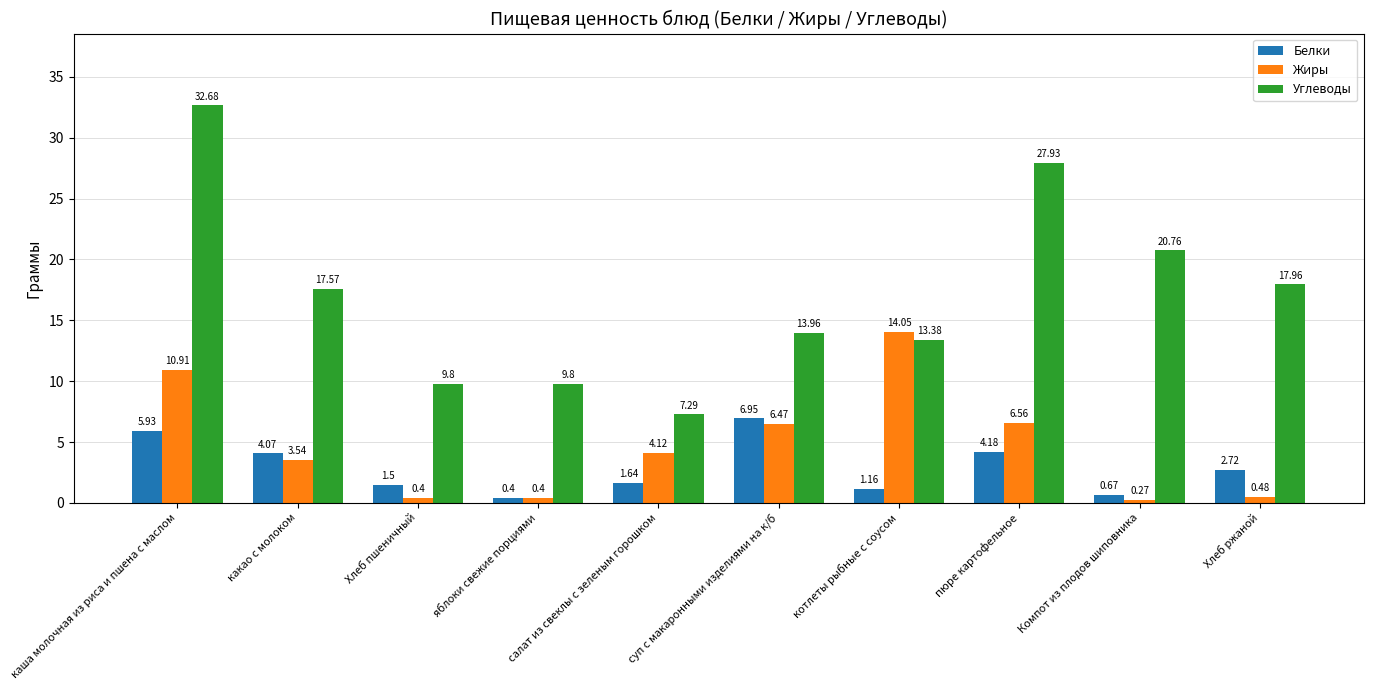

How many bars are there in each group?

3